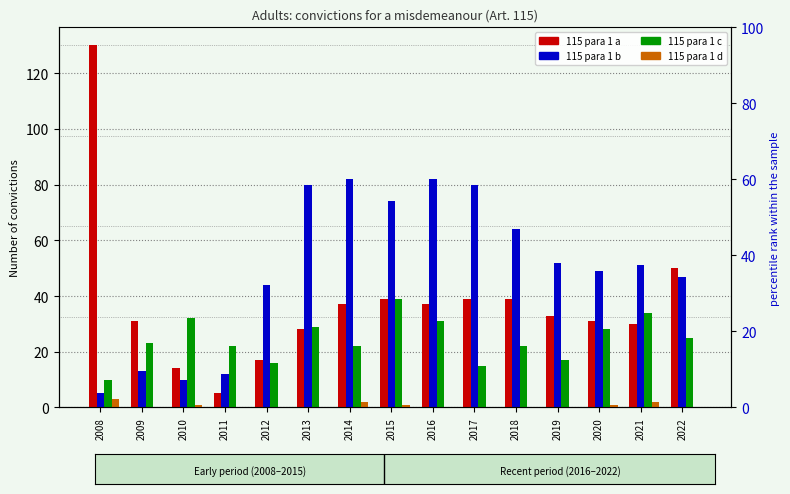

Rank the series at 2022 from highest to lowest value.

115 para 1 a, 115 para 1 b, 115 para 1 c, 115 para 1 d